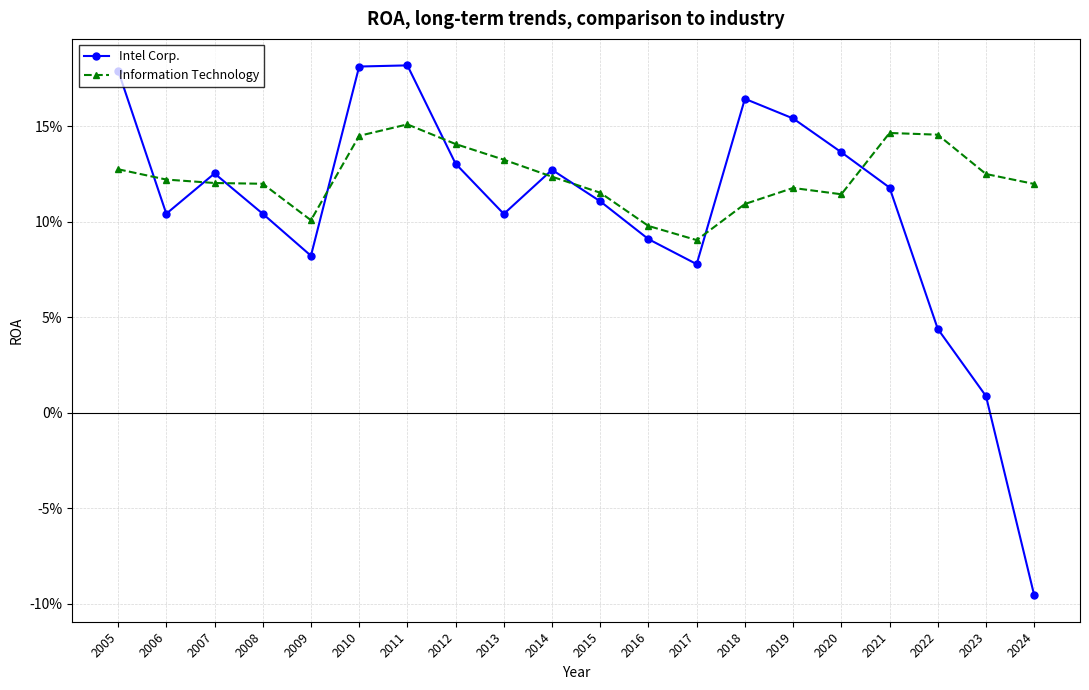

Is this an area chart (filled region under the line)?

No